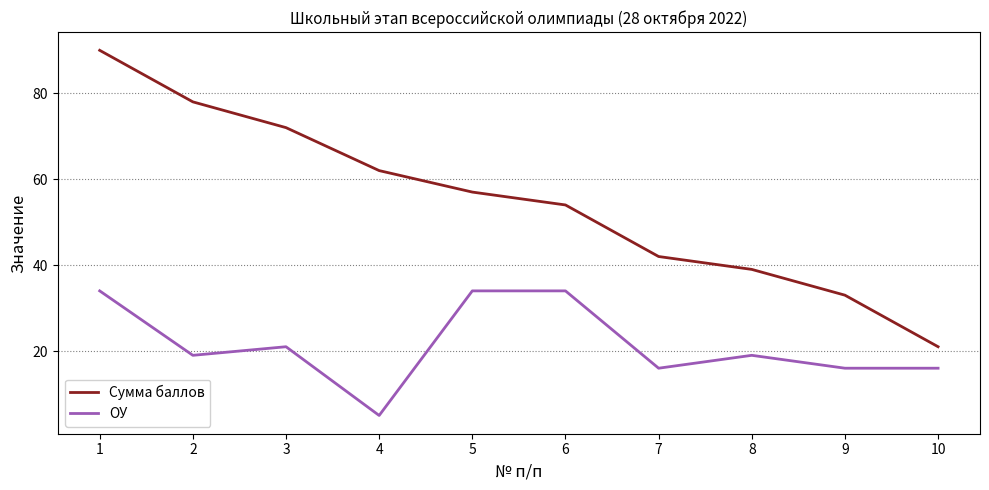

Where does the Сумма баллов series first go above 57?

1